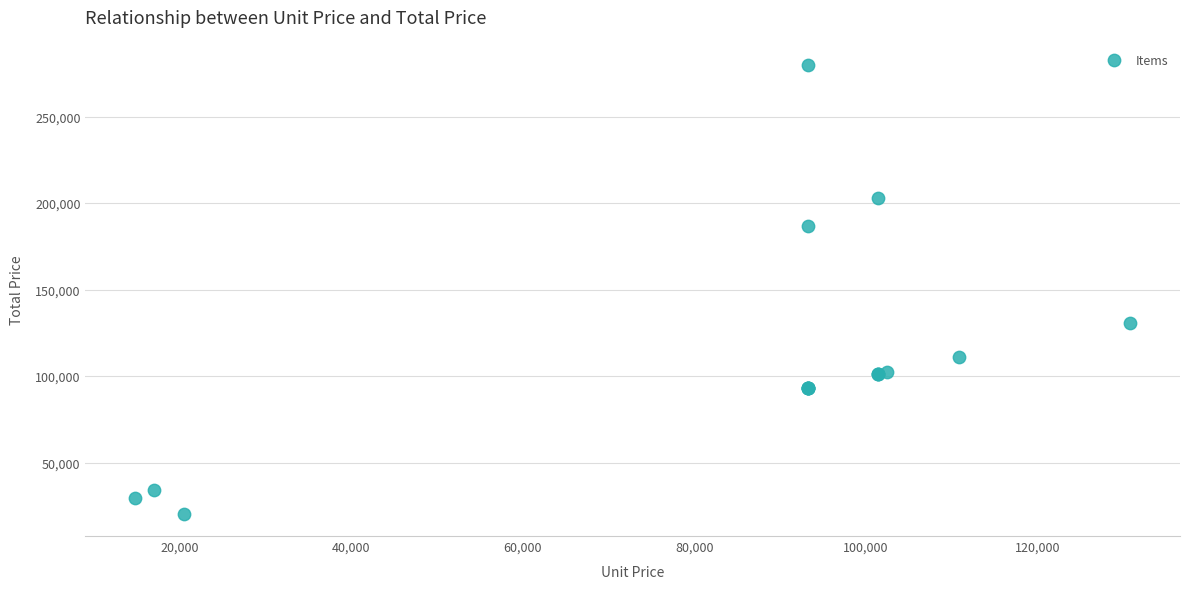

What Y value in the scatter plot is closest to 150200?

130800